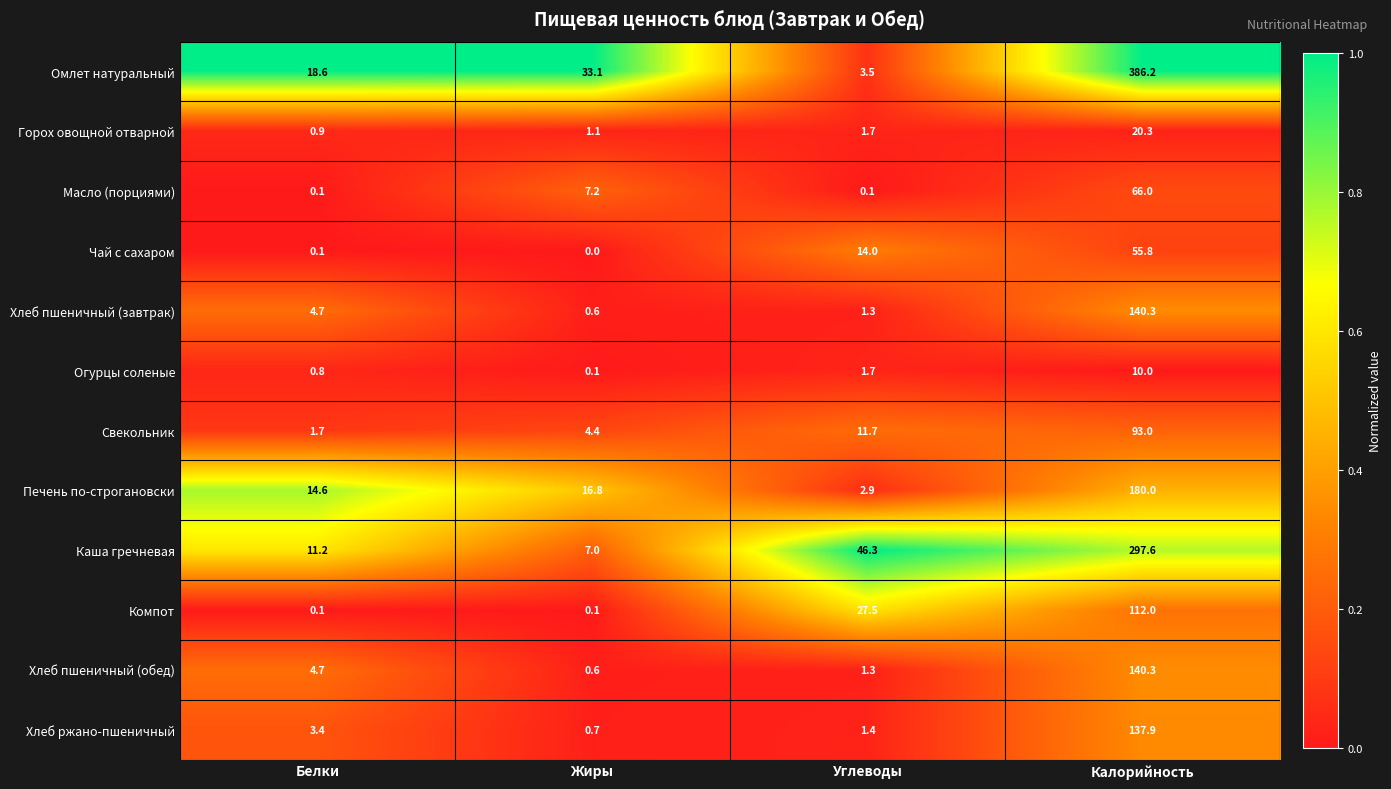

How many data points in Каша гречневая are less than 46?

2